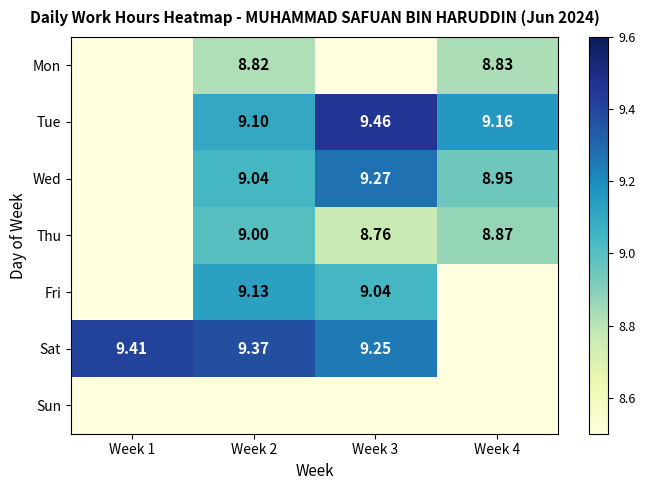

Which category has the highest value across all series?

Week 3